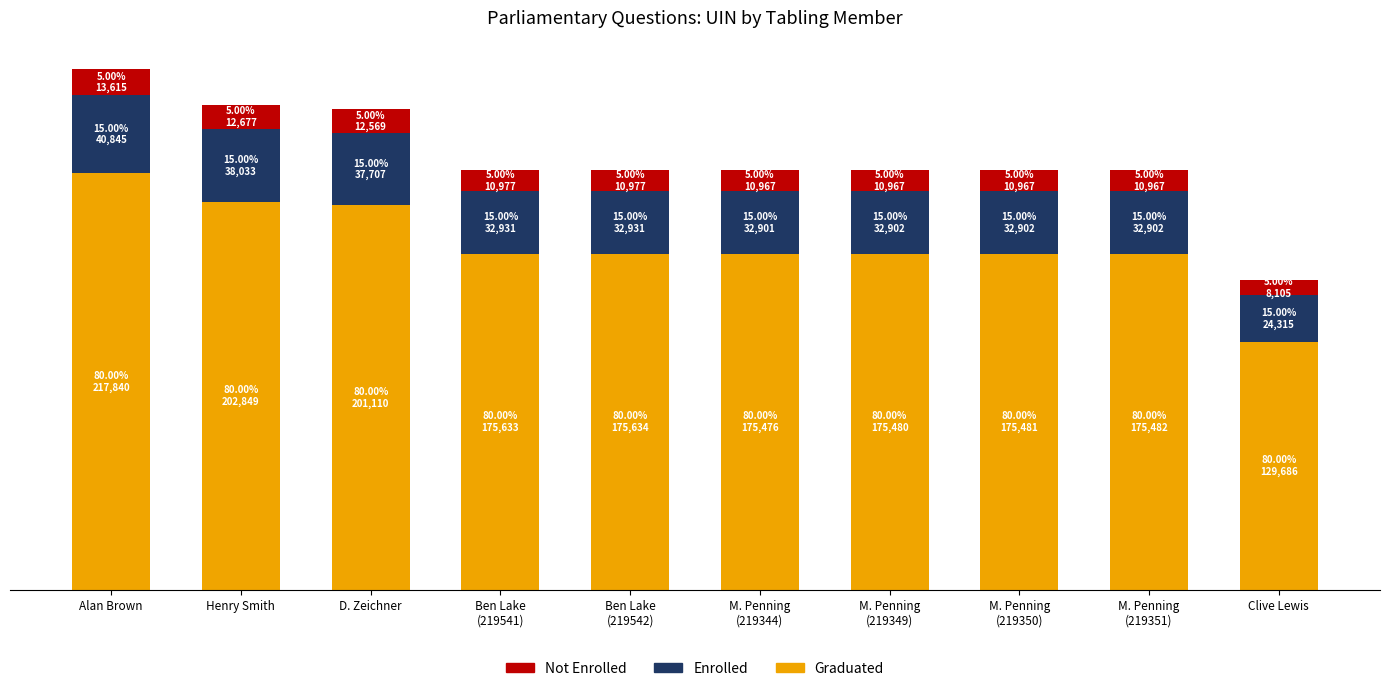

Which has a higher value, M. Penning
(219349) or Ben Lake
(219542)?

Ben Lake
(219542)